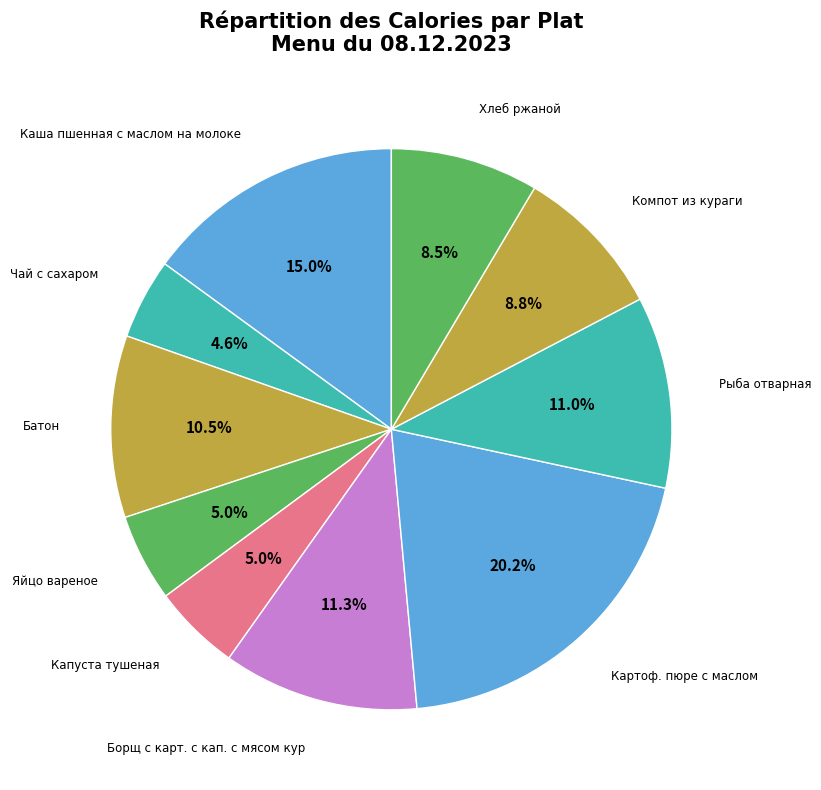

What portion of the pie excludes Чай с сахаром?

95.4%